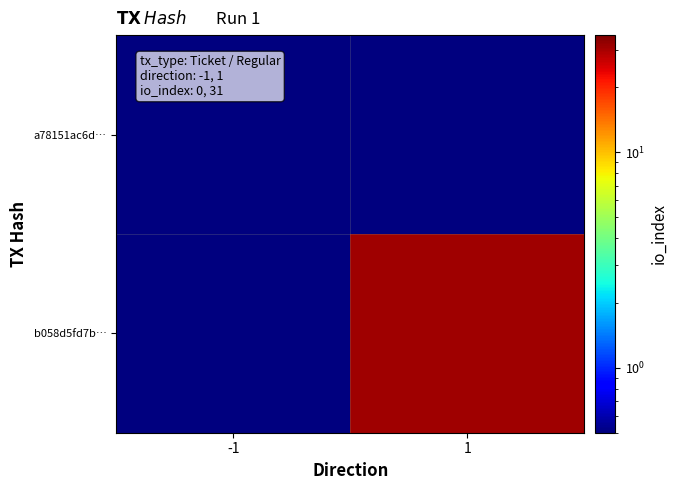

Which series has the largest total across all categories?

b058d5fd7b…